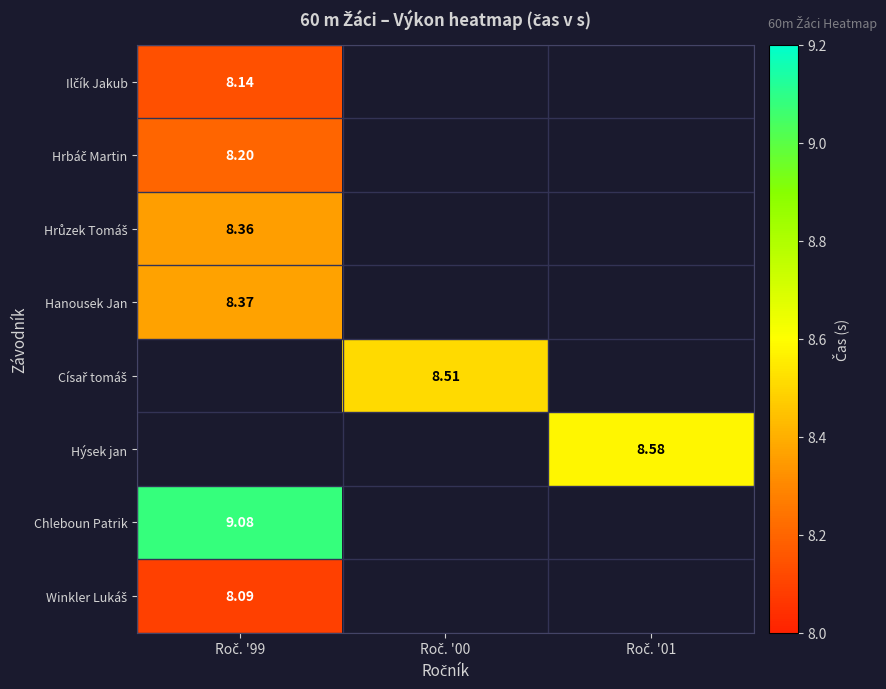

How many positive values does the Ilčík Jakub series have?

1